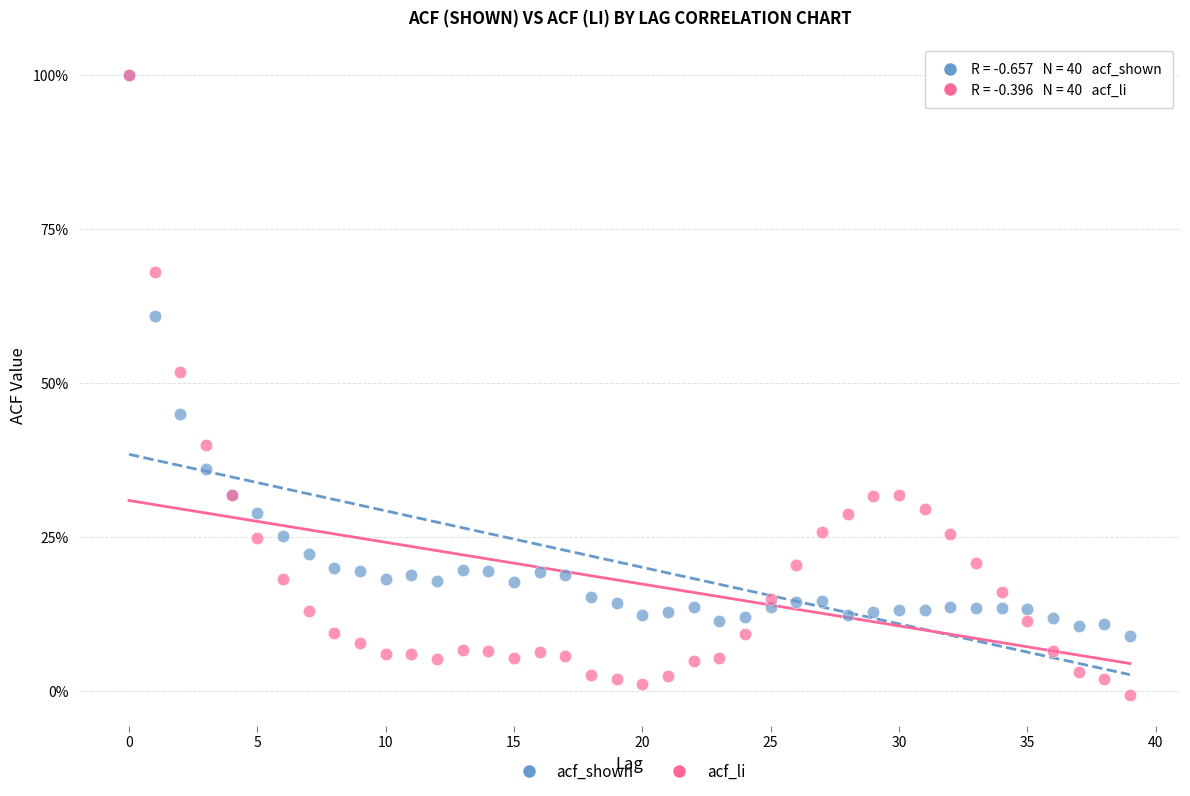

What are all the series names shown in the legend?

acf_shown, acf_li